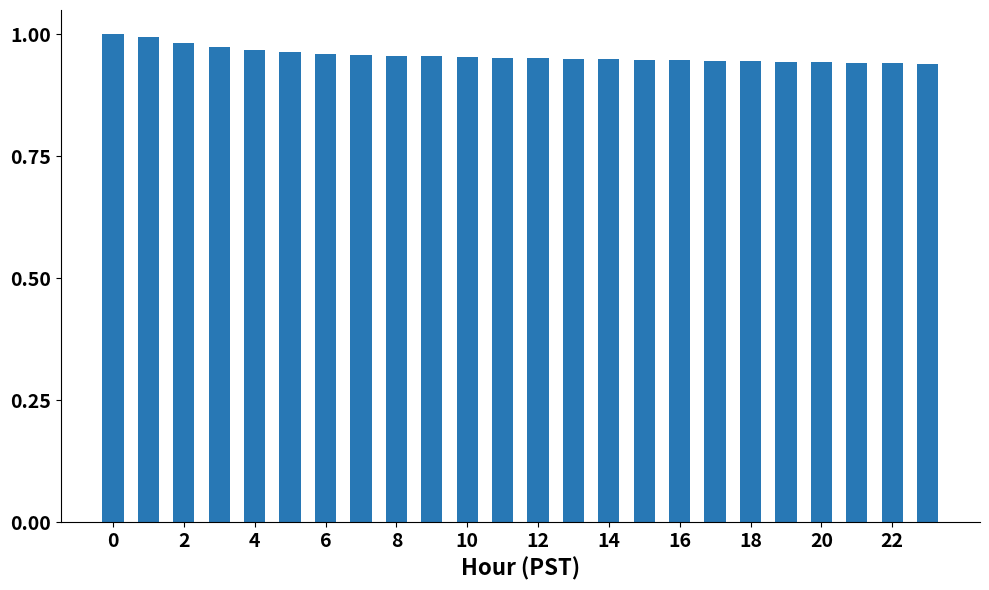

What is the sum of all values?

23.0